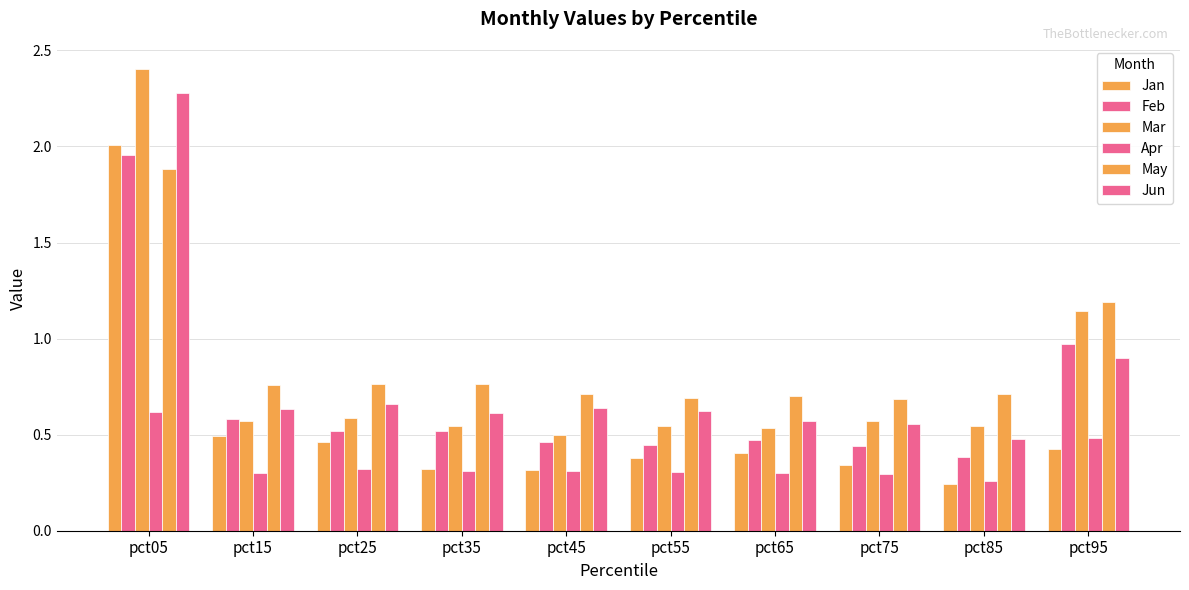

Which has a higher value, pct05 or pct25?

pct05